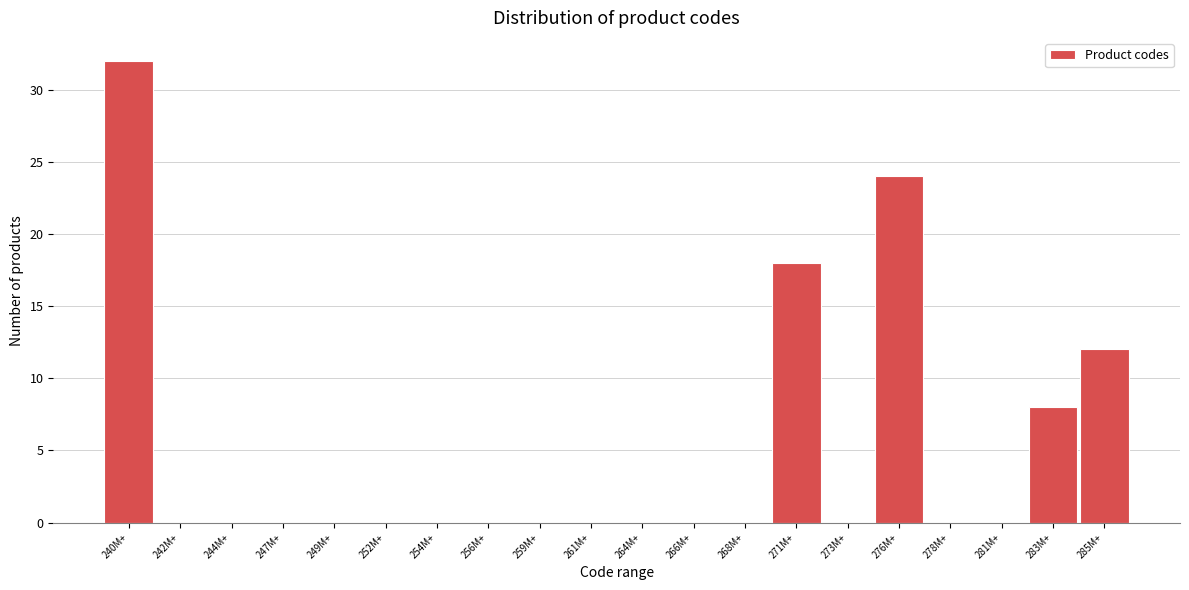

Reading left to right, list all the values displayed in this chart.

240M+=32	242M+=0	244M+=0	247M+=0	249M+=0	252M+=0	254M+=0	256M+=0	259M+=0	261M+=0	264M+=0	266M+=0	268M+=0	271M+=18	273M+=0	276M+=24	278M+=0	281M+=0	283M+=8	285M+=12